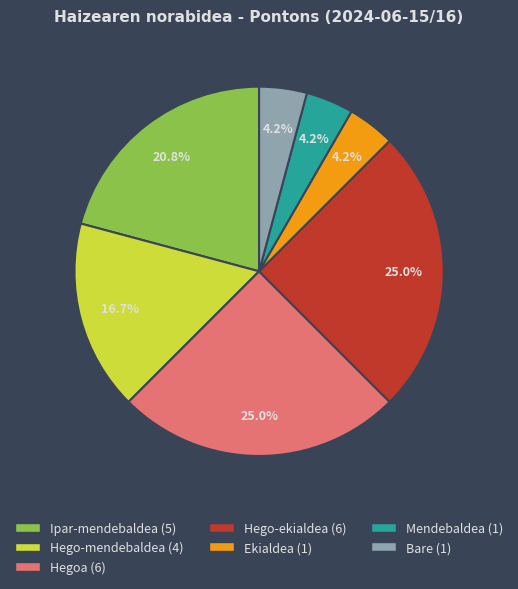

Combined, what portion of the pie is Mendebaldea and Hegoa?

29.2%